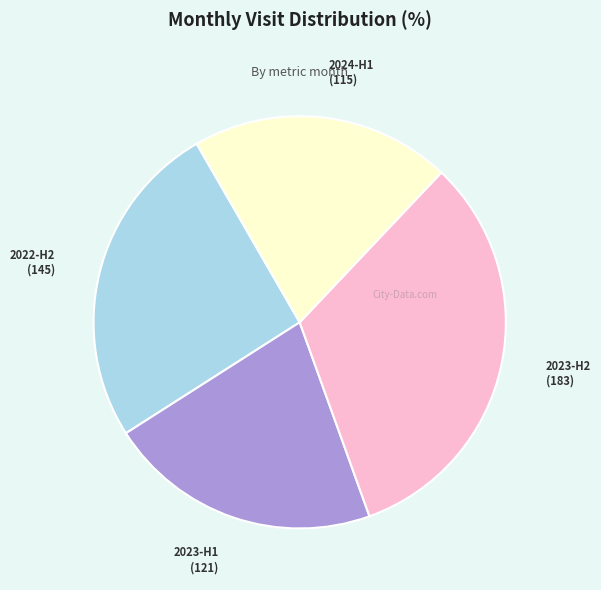

What is the ratio of the value at 2022-H2 to the value at 2023-H1?

1.2